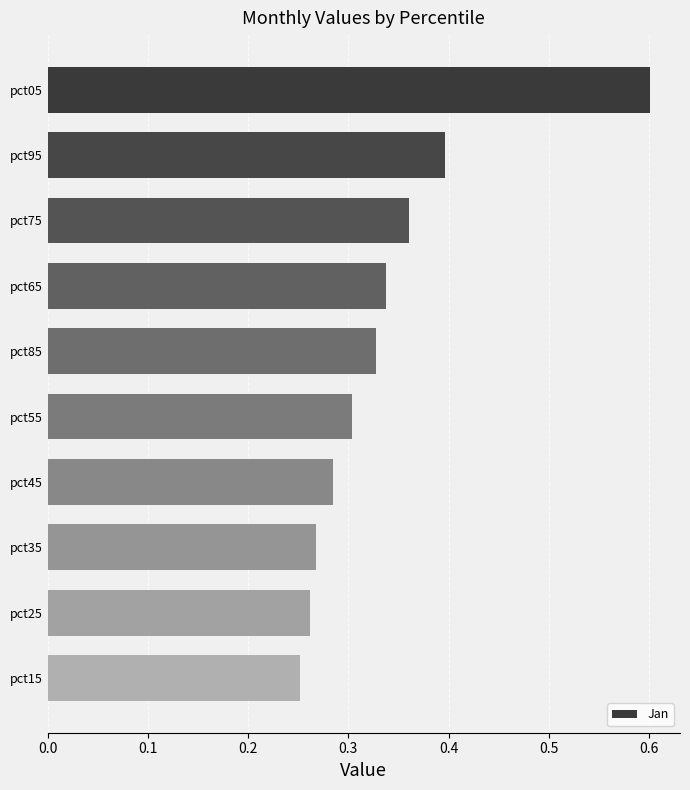

Are the bars horizontal?

Yes